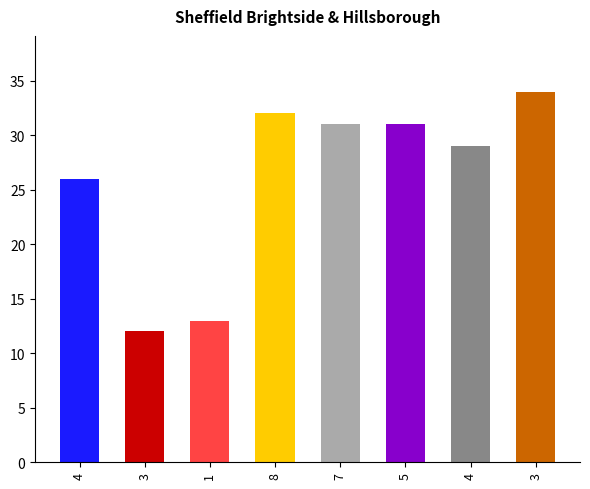

Approximately how many times larger is the value at 3 compared to 8?

1.1